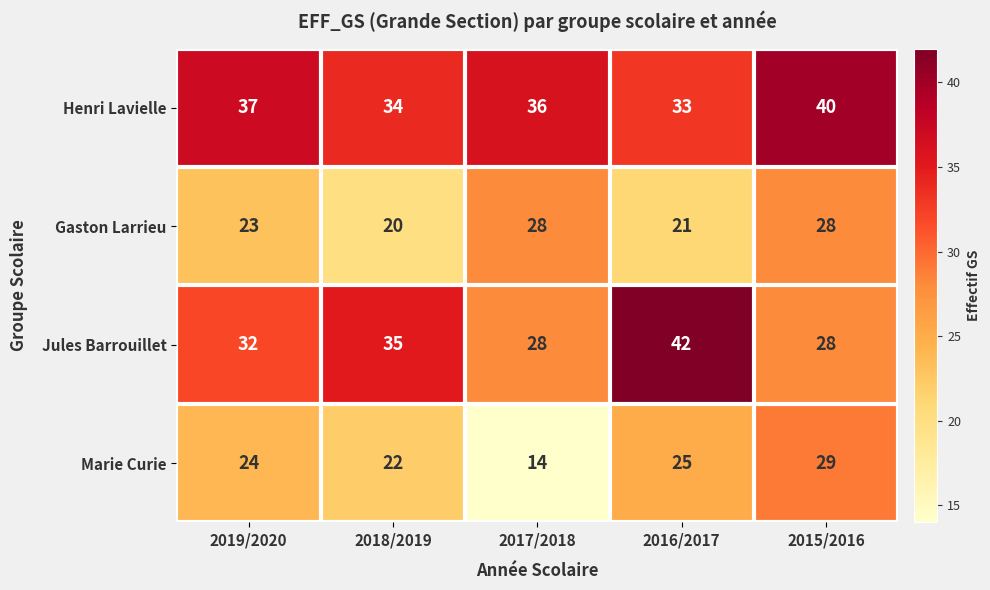

True or false: Marie Curie has a value of 29 at 2015/2016.

True